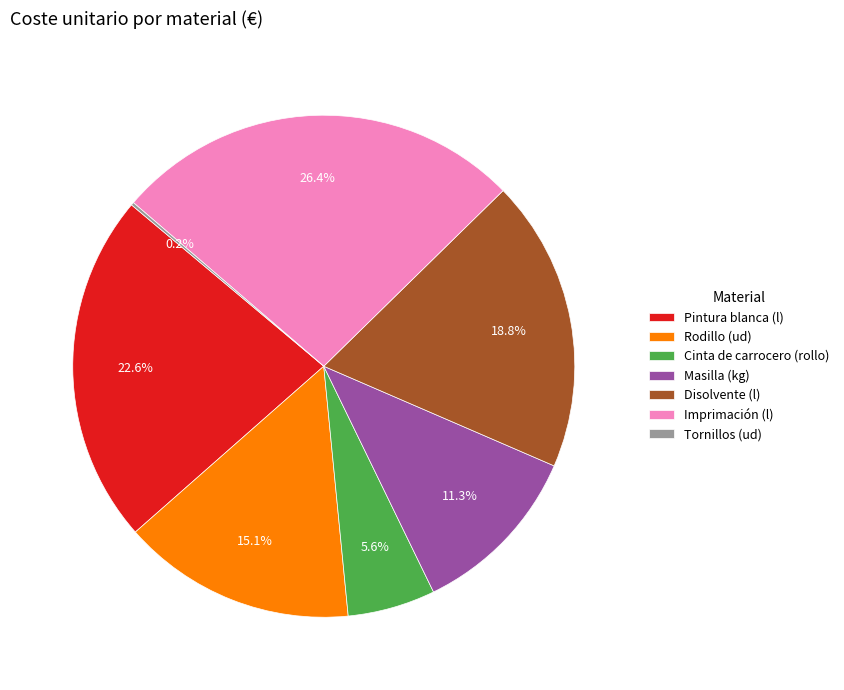

Is there a majority slice in this chart?

No